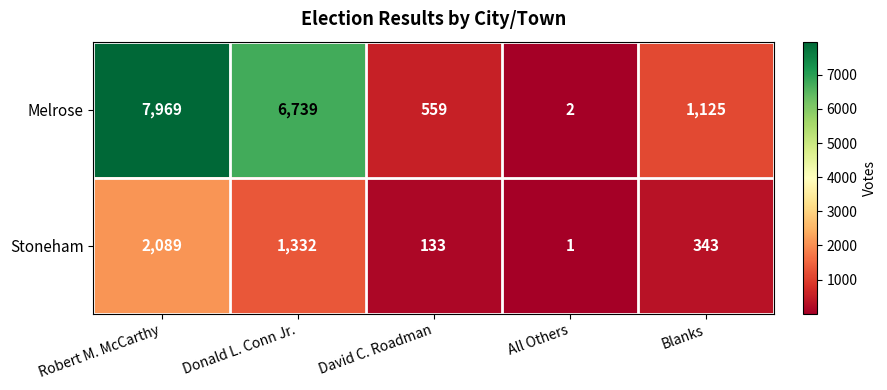

Which series changed the most between David C. Roadman and All Others?

Melrose